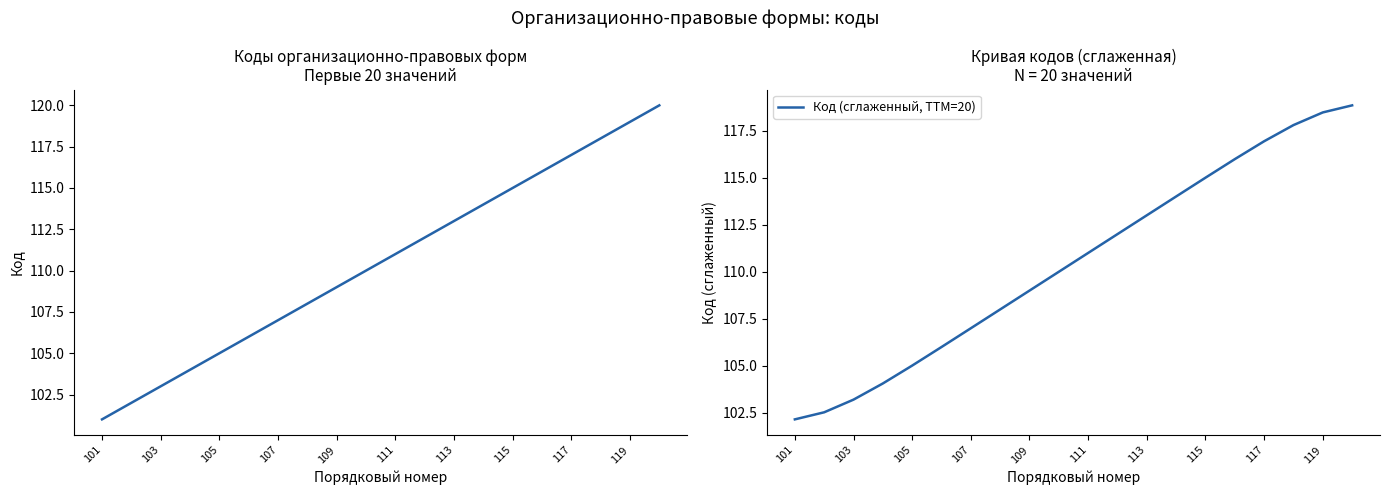

What is the sum of all Код (сглаженный, TTM=20) values?

2210.0